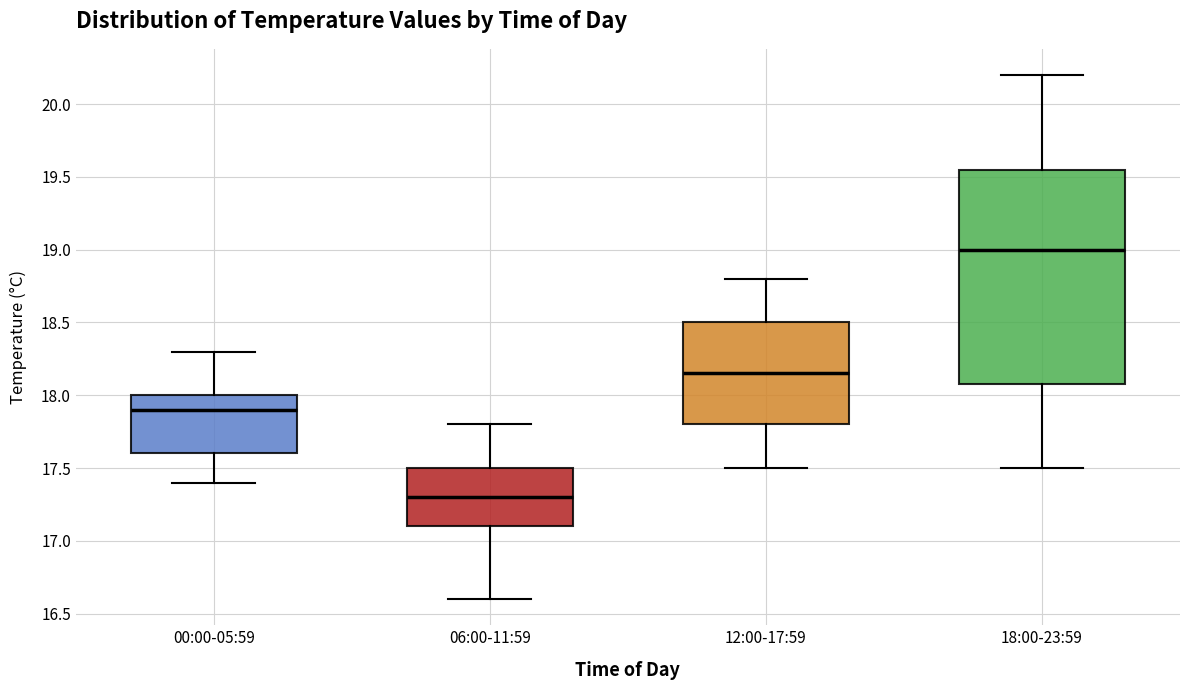

Which box is the tallest, from its lower edge to its upper edge?

18:00-23:59